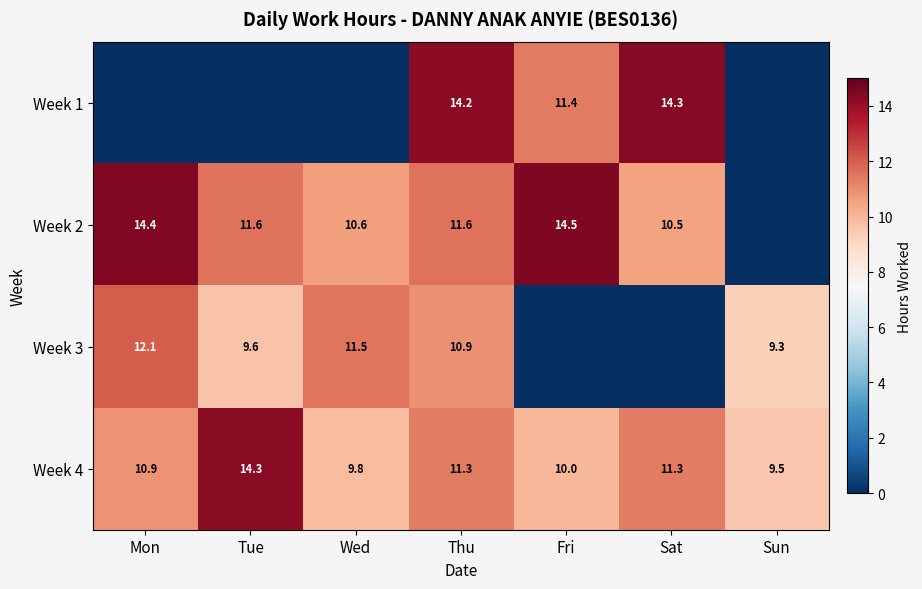

Is it true that Week 4 equals 5.5 at Sat?

False